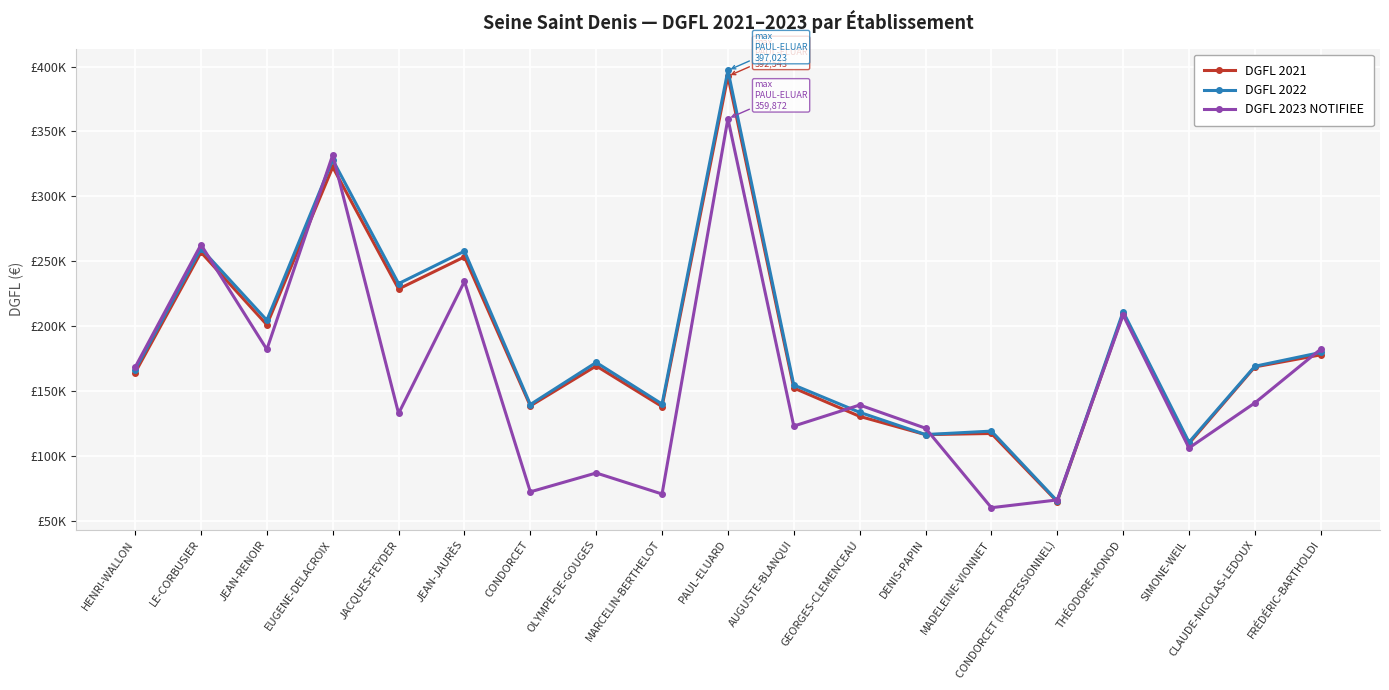

What is the value of the DGFL 2023 NOTIFIEE point at the 3rd from the left?

182176